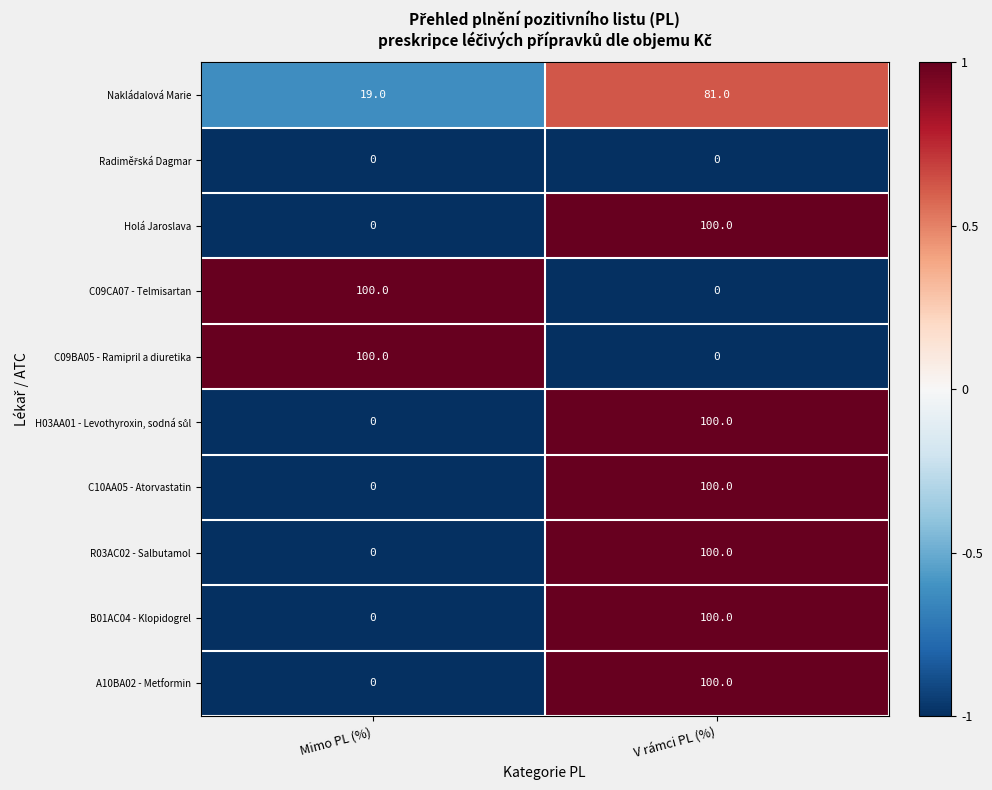

At which label is B01AC04 - Klopidogrel closest to 50?

Mimo PL (%)